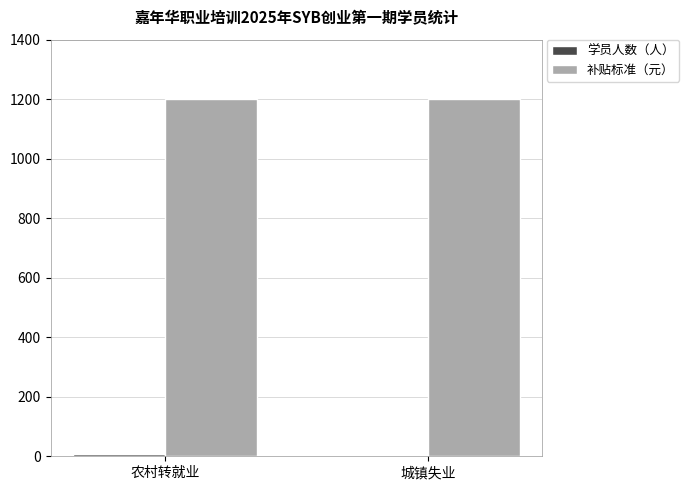

Is it true that 补贴标准（元） equals 1200 at 城镇失业?

True